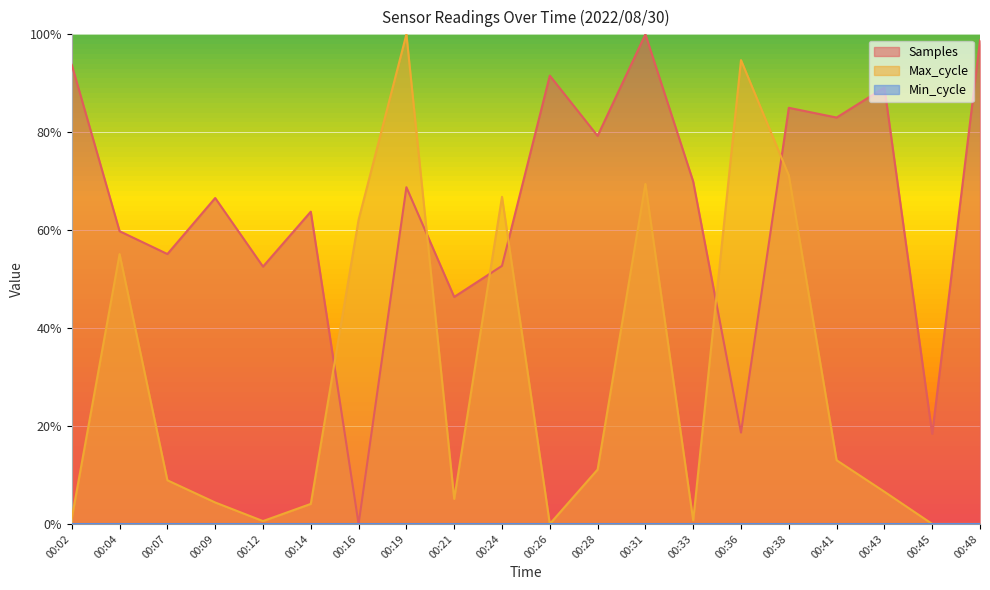

Reading left to right, what are all the values shown in this chart?

Samples: 00:02=0.9	00:04=0.6	00:07=0.6	00:09=0.7	00:12=0.5	00:14=0.6	00:16=0.0	00:19=0.7	00:21=0.5	00:24=0.5	00:26=0.9	00:28=0.8	00:31=1.0	00:33=0.7	00:36=0.2	00:38=0.8	00:41=0.8	00:43=0.9	00:45=0.2	00:48=1.0
Max_cycle: 00:02=0.0	00:04=0.6	00:07=0.1	00:09=0.0	00:12=0.0	00:14=0.0	00:16=0.6	00:19=1.0	00:21=0.1	00:24=0.7	00:26=0.0	00:28=0.1	00:31=0.7	00:33=0.0	00:36=0.9	00:38=0.7	00:41=0.1	00:43=0.1	00:45=0.0	00:48=0.0